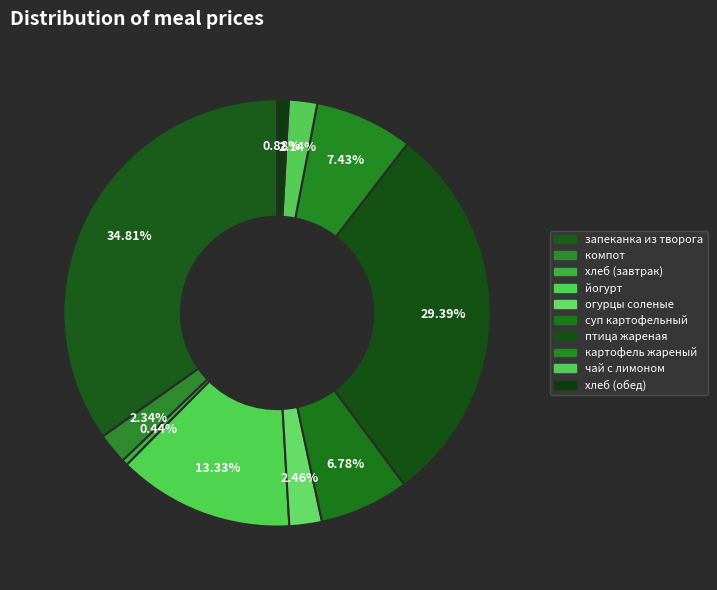

How many segments does this pie chart have?

10